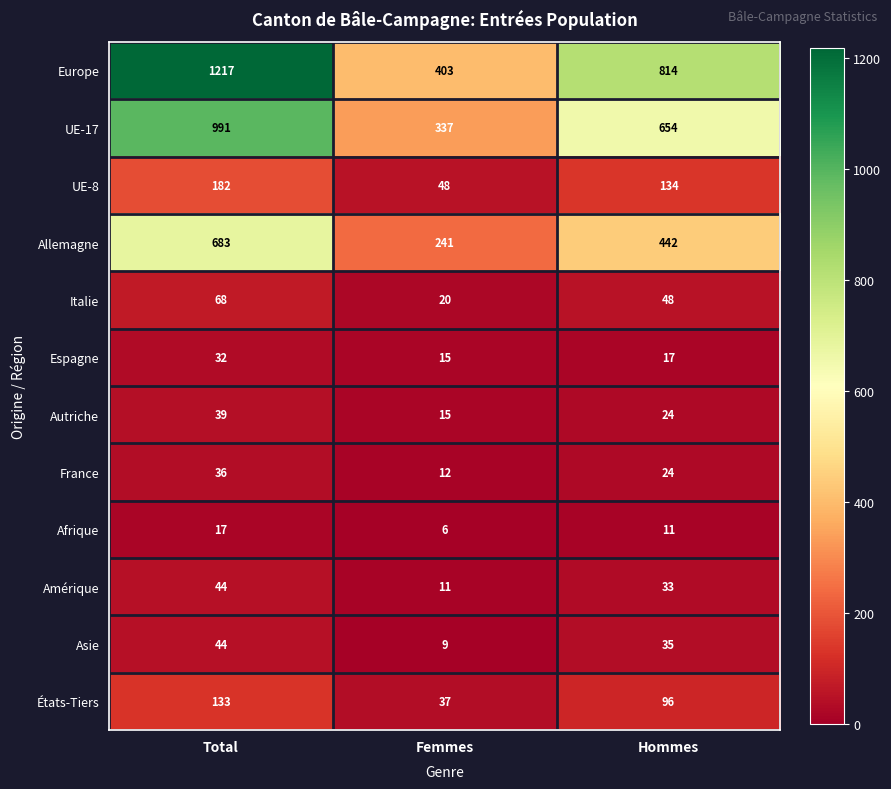

True or false: France has a value of 12 at Femmes.

True